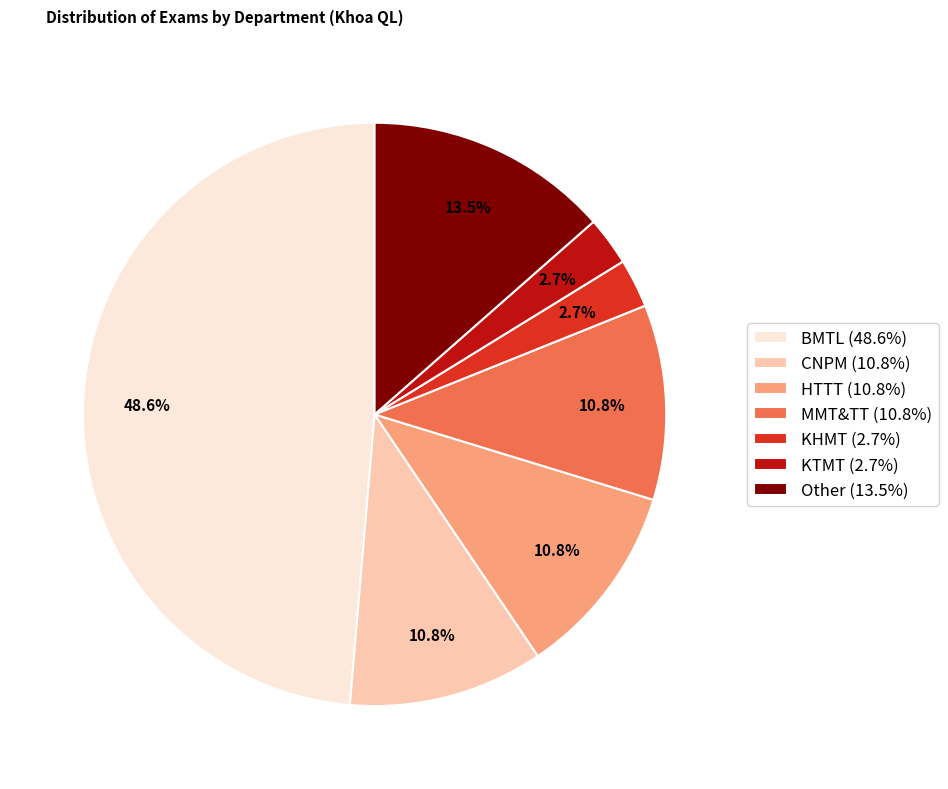

What percentage do Other (13.5%) and KHMT (2.7%) together represent?

16.2%